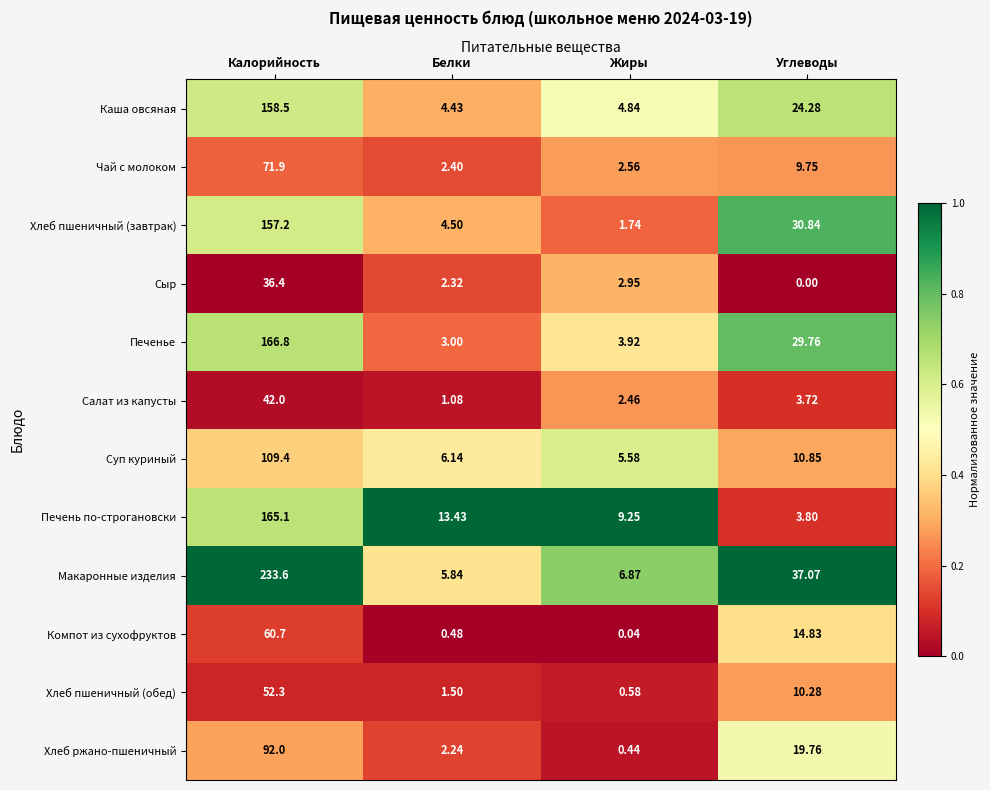

Which series has the largest total across all categories?

Макаронные изделия